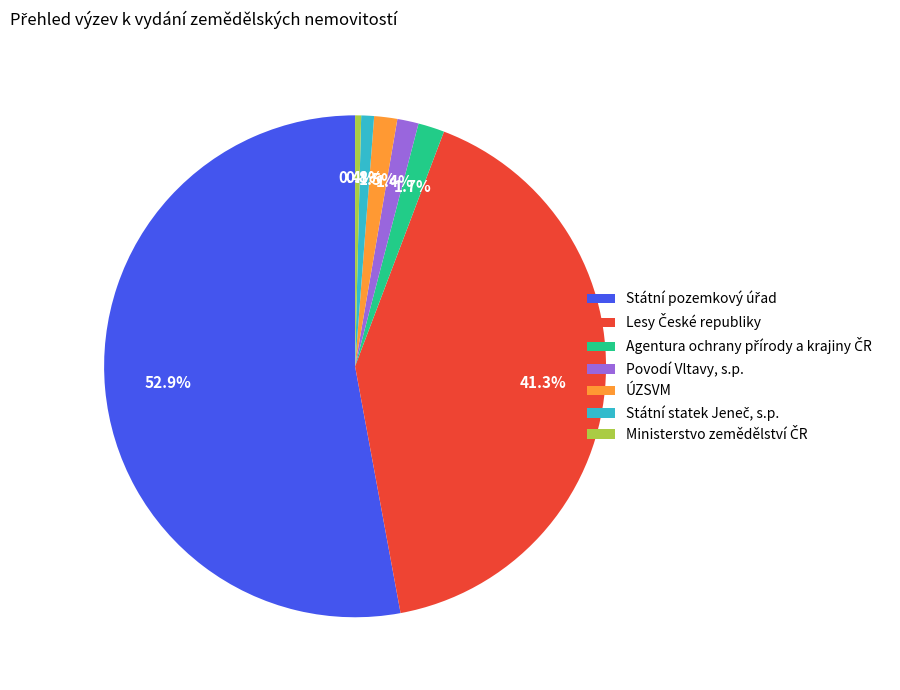

What percentage is NOT represented by Povodí Vltavy, s.p.?

98.6%